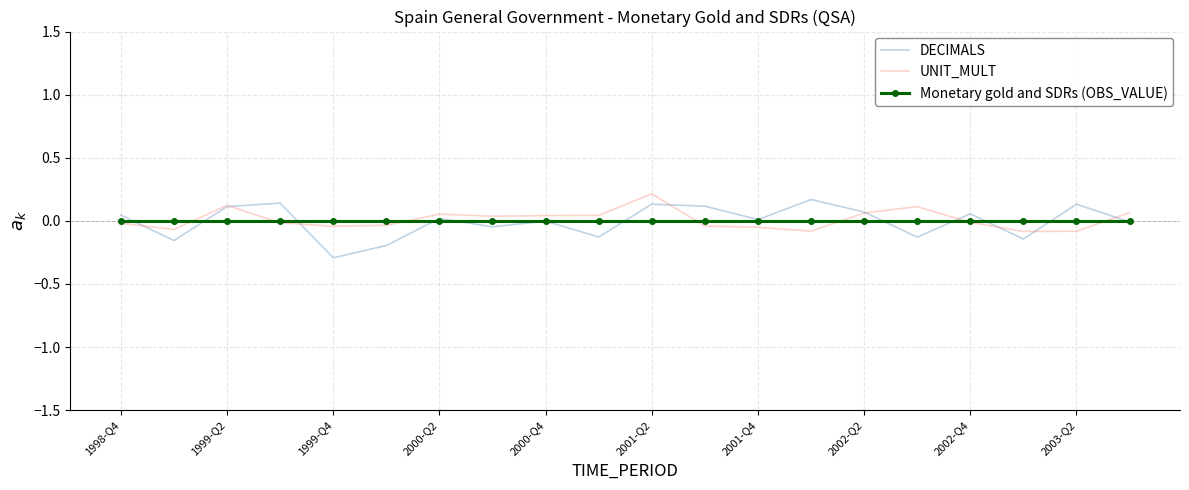

Which series has the widest spread of values?

DECIMALS